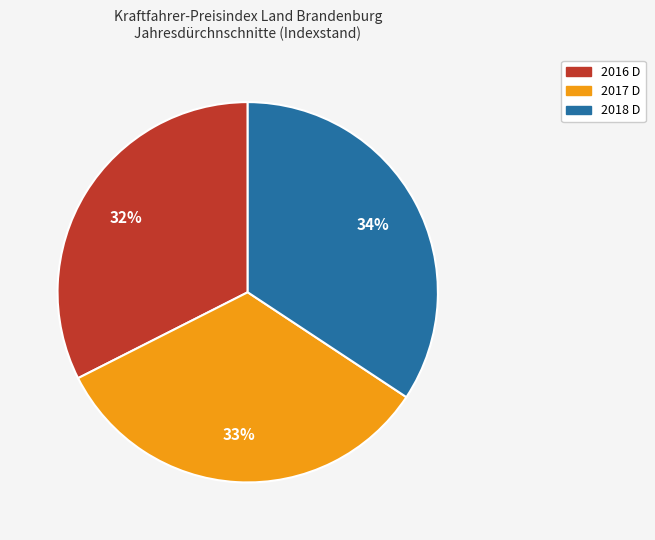

The 2017 D slice represents 45% of the pie. True or false?

False